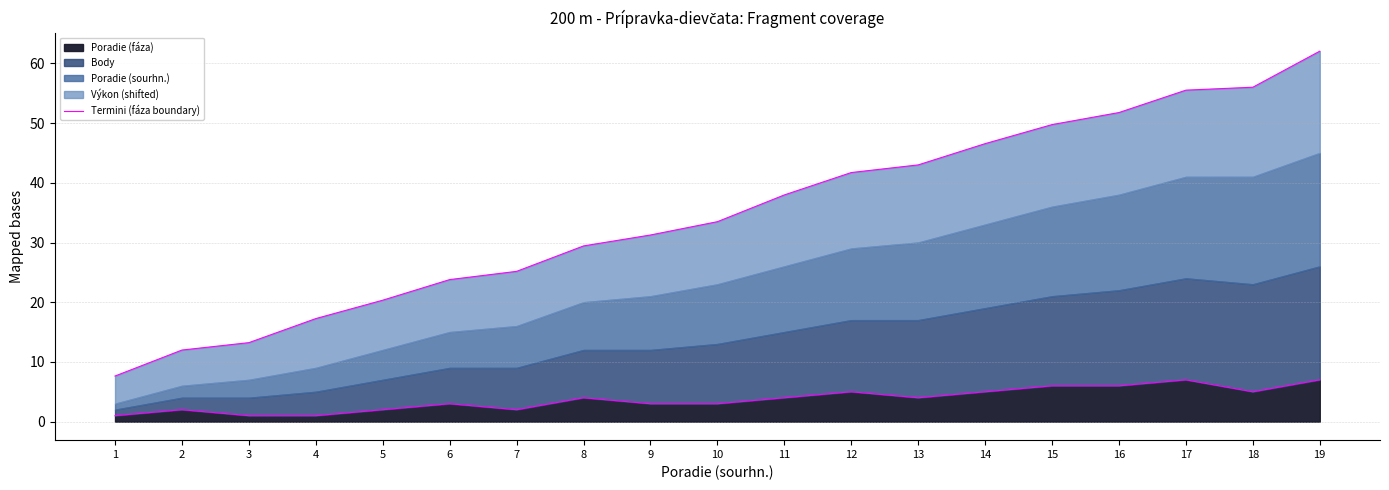

What is the maximum value shown in the chart?

7